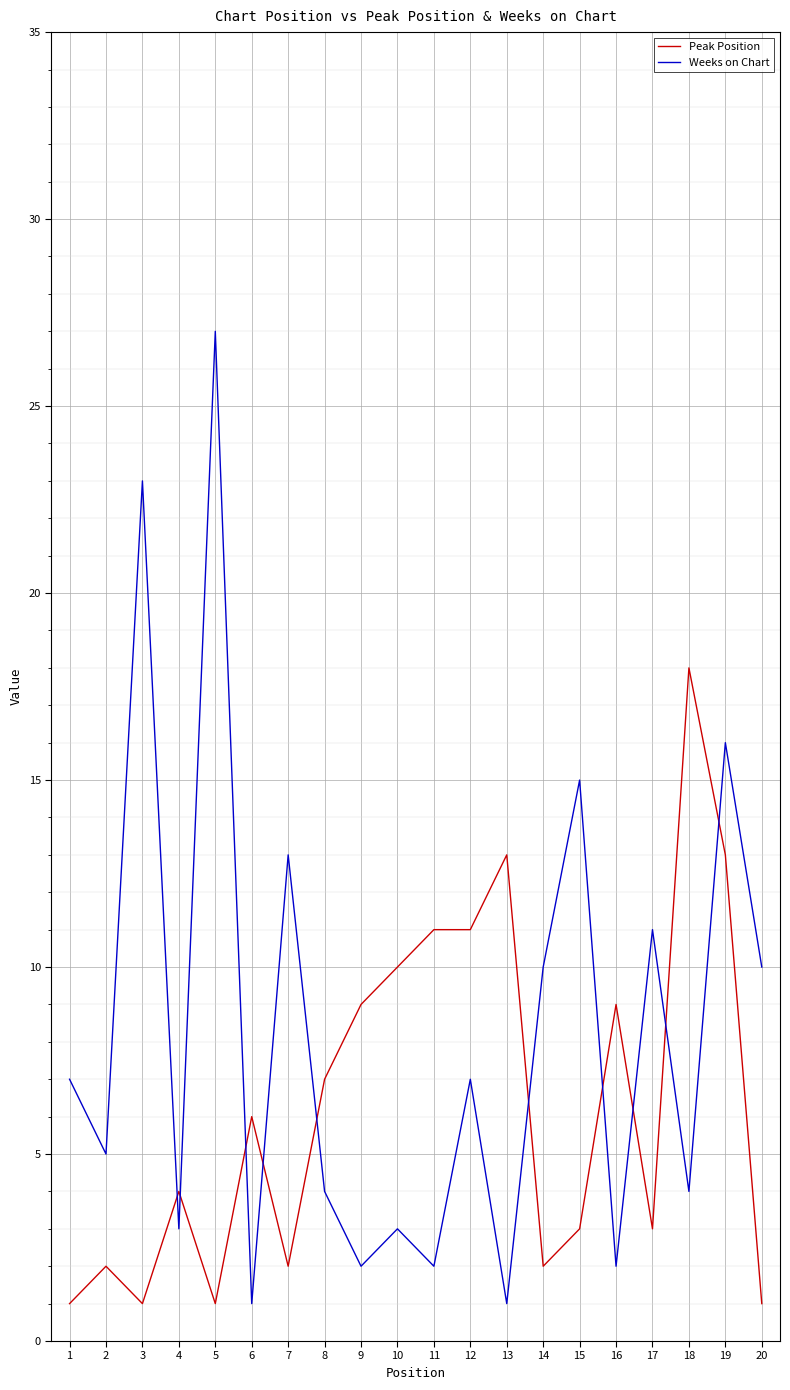

List the series in order of their peak value, lowest first.

Peak Position, Weeks on Chart